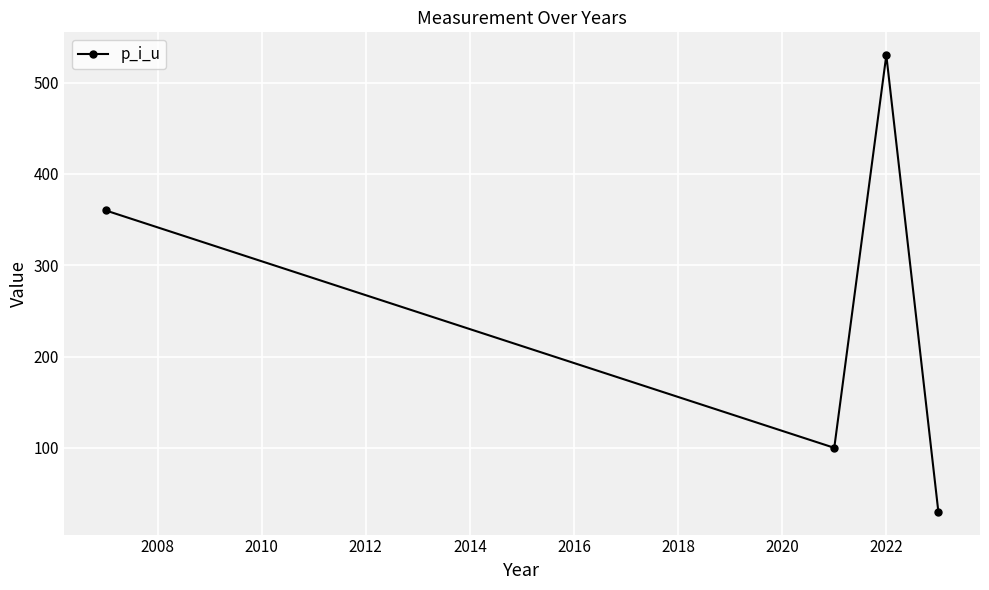

What is the value of the 2nd point from the left?

100